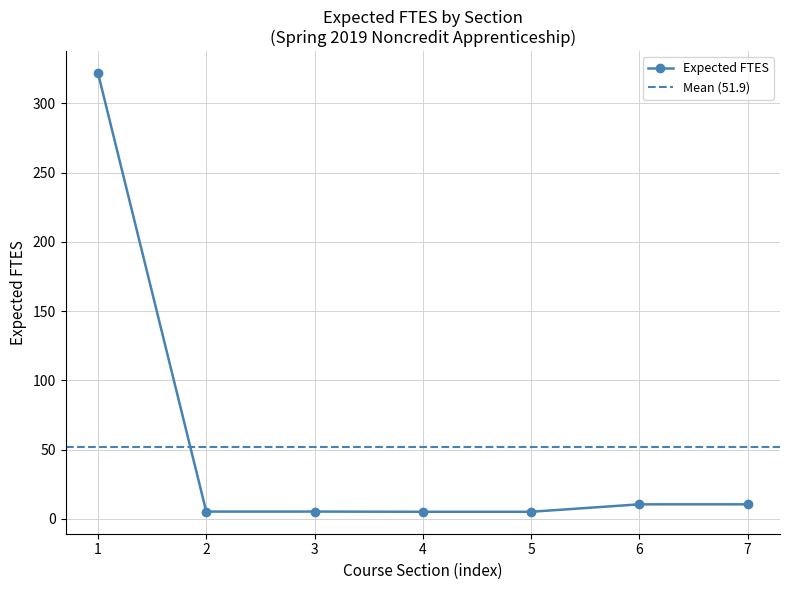

What is the value of the Expected FTES point at the 7th from the left?

10.5